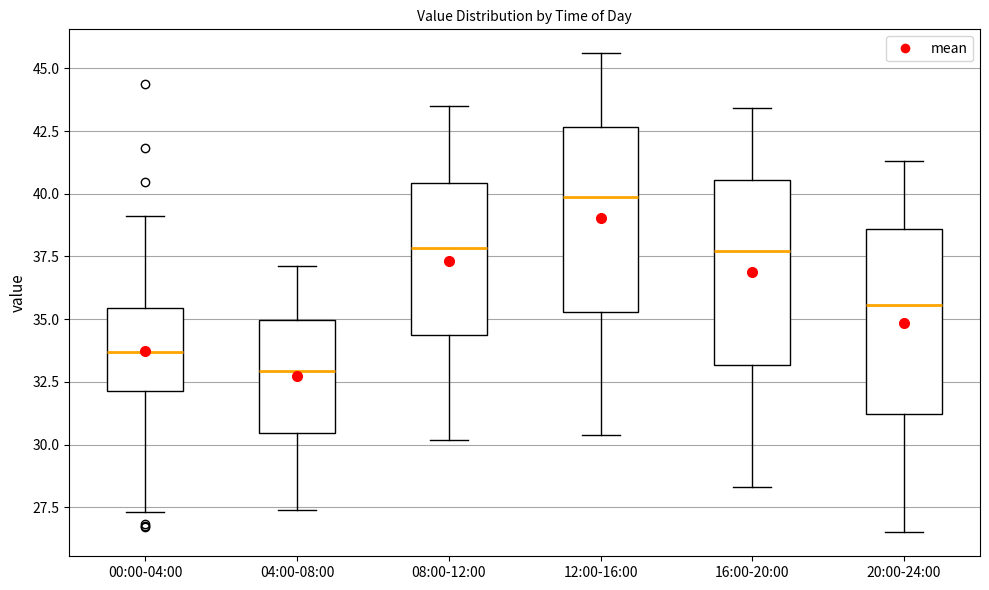

Reading left to right, read every box against the y-axis: the position of its median line, the range the box covers, and the ends of its whiskers. The values are not printed on the chart, so give them approximately, as read against the axis.

00:00-04:00: median 33.5, box 32.0 to 35.5, whiskers 27.5 to 39.0
04:00-08:00: median 33.0, box 30.5 to 35.0, whiskers 27.5 to 37.0
08:00-12:00: median 38.0, box 34.5 to 40.5, whiskers 30.0 to 43.5
12:00-16:00: median 40.0, box 35.5 to 42.5, whiskers 30.5 to 45.5
16:00-20:00: median 37.5, box 33.0 to 40.5, whiskers 28.5 to 43.5
20:00-24:00: median 35.5, box 31.0 to 38.5, whiskers 26.5 to 41.5